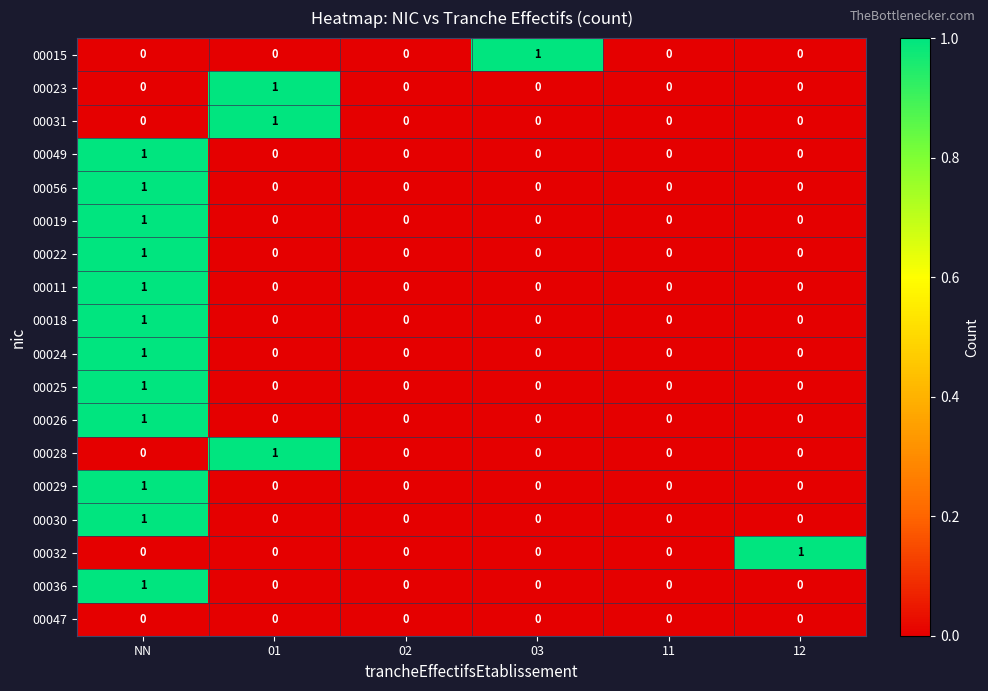

Which category has the highest value in the 00029 series?

NN